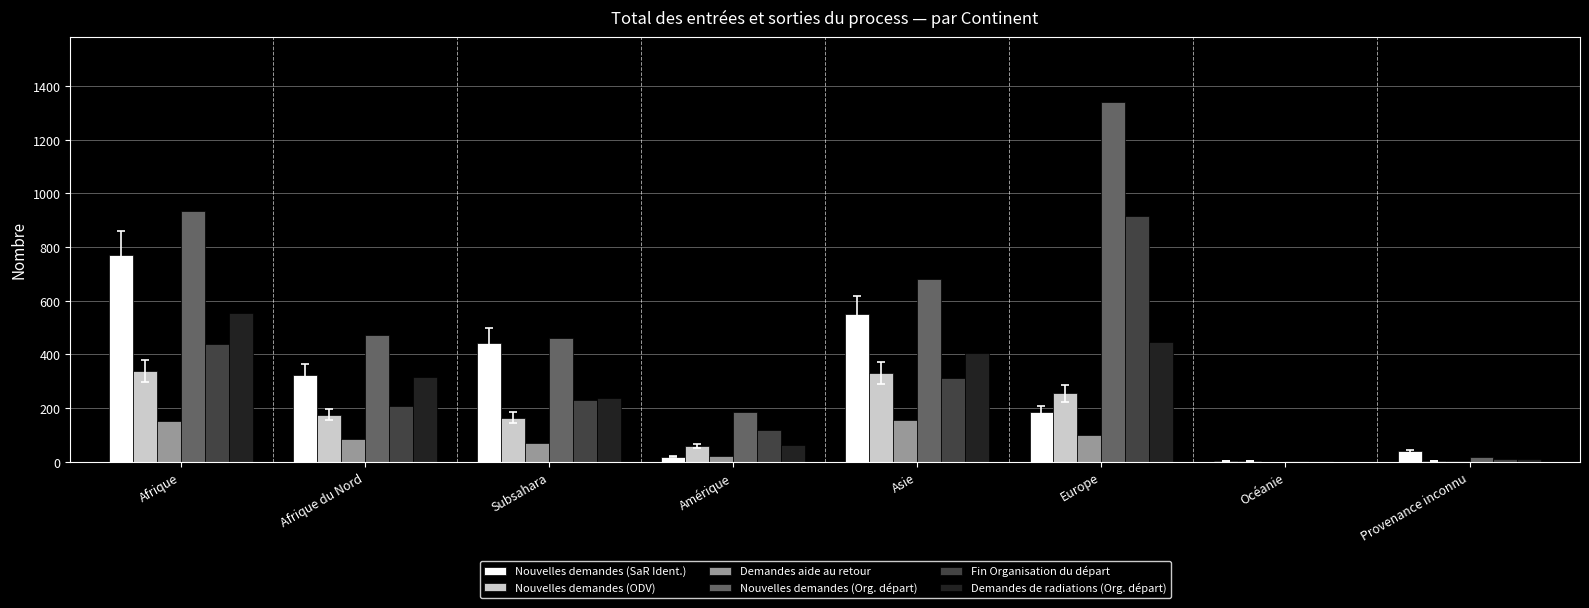

What is the greatest value displayed?

1341